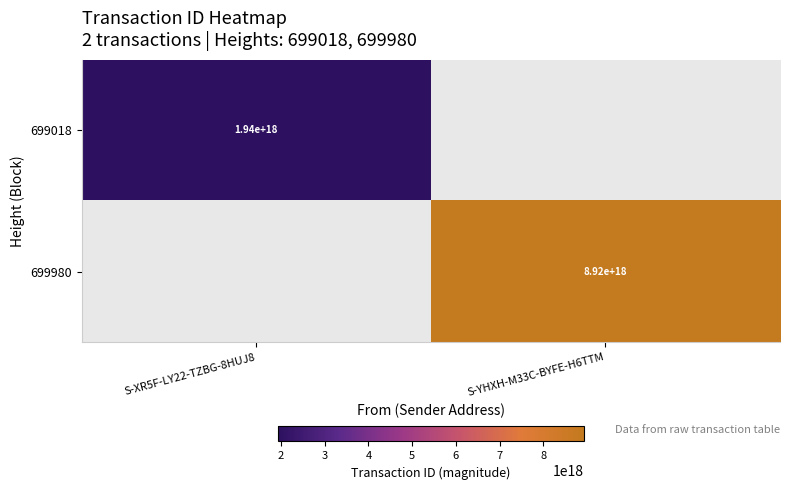

Is it true that 699980 equals 8920000000000000000 at S-YHXH-M33C-BYFE-H6TTM?

True